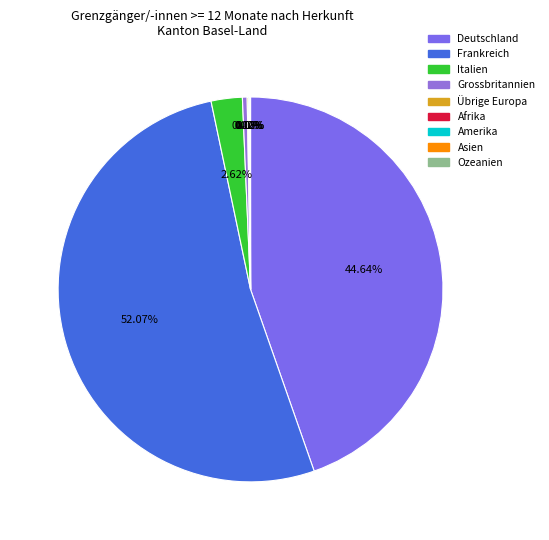

Is it true that Amerika is 1% of the pie?

False